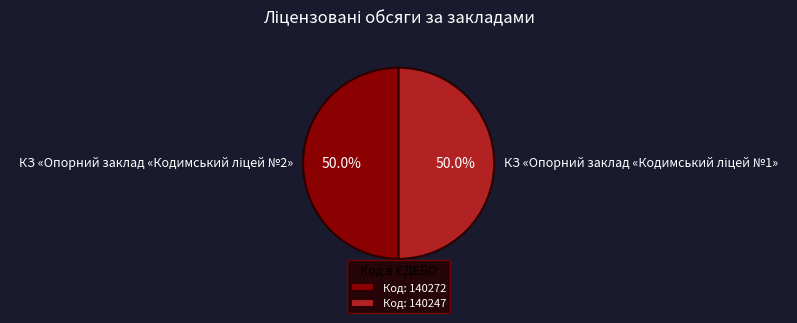

Combined, do КЗ «Опорний заклад «Кодимський ліцей №1» and КЗ «Опорний заклад «Кодимський ліцей №2» account for over 50%?

Yes